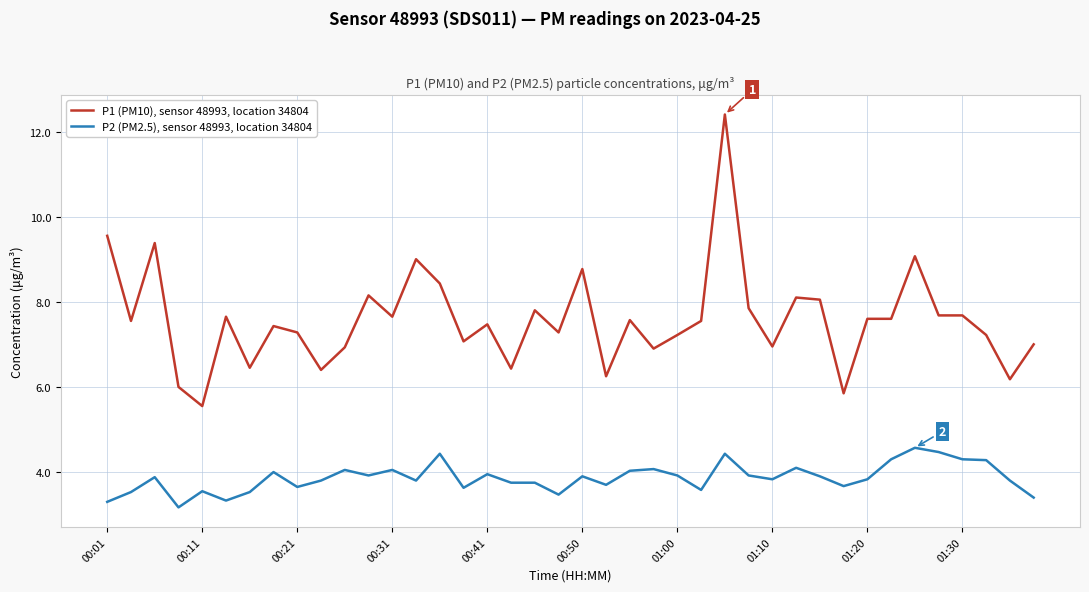

True or false: P1 (PM10), sensor 48993, location 34804 and P2 (PM2.5), sensor 48993, location 34804 cross at least once.

False